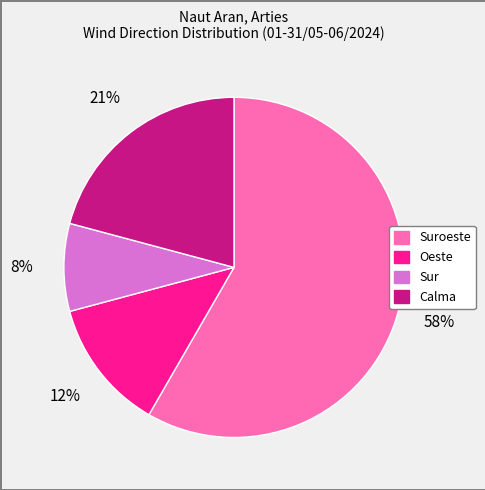

To the nearest percent, what percentage of the pie is Suroeste?

58%